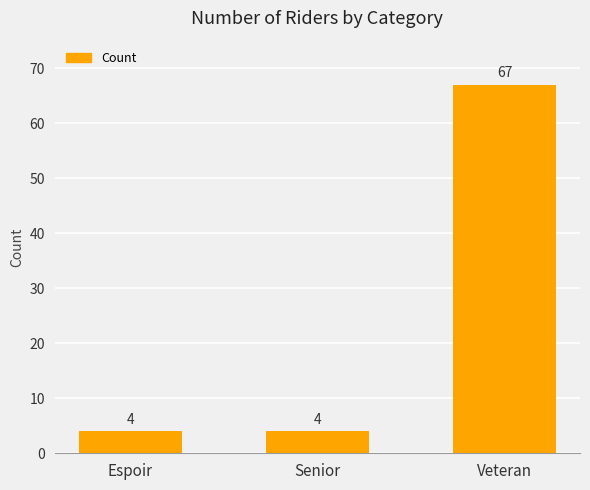

Reading left to right, transcribe all the data shown in this chart.

Espoir=4	Senior=4	Veteran=67